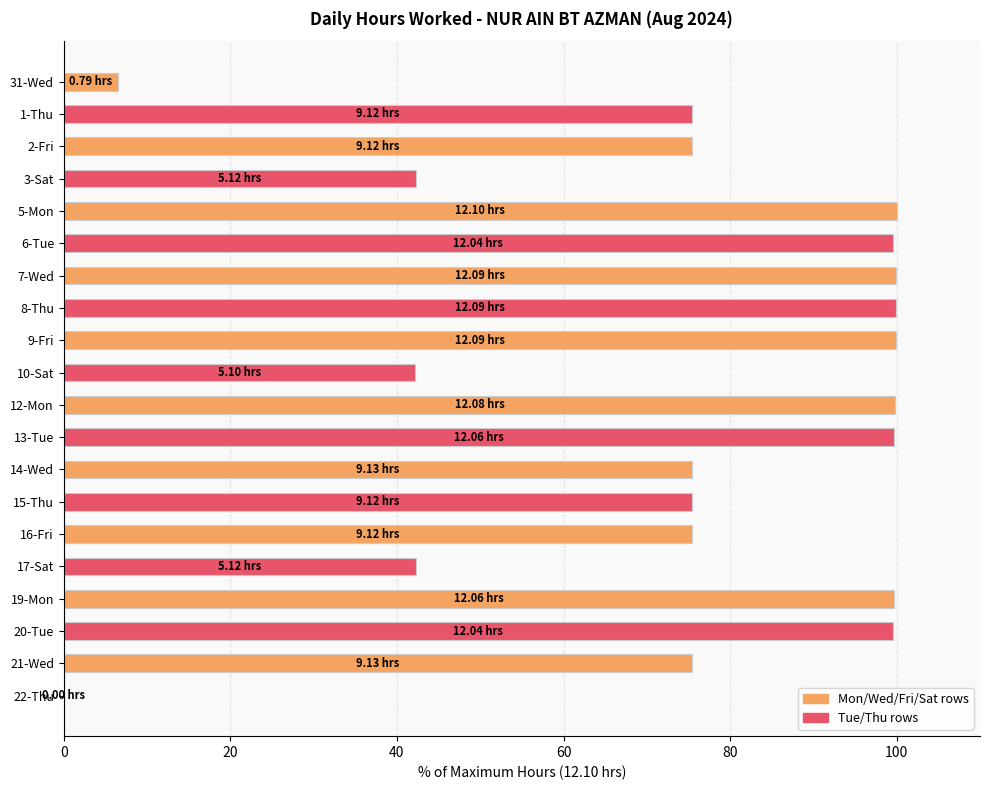

What is the ratio of the value at 17-Sat to the value at 12-Mon?

0.4